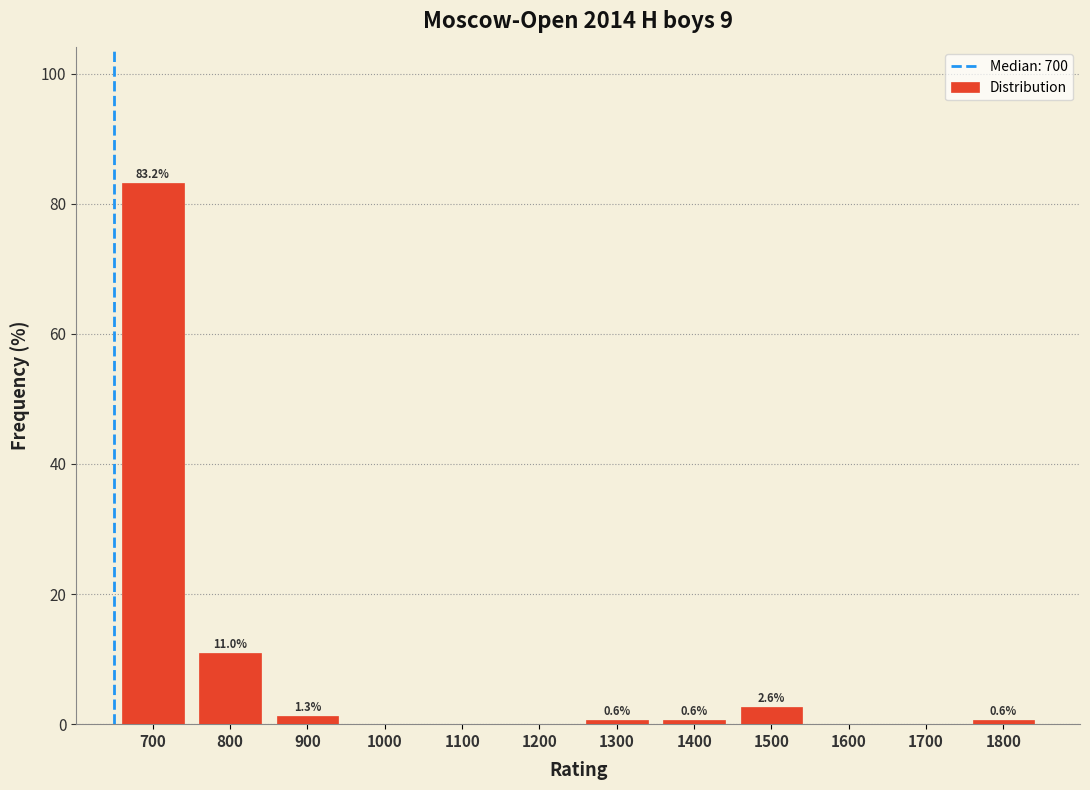

Reading left to right, transcribe all the data shown in this chart.

700=83.2	800=11.0	900=1.3	1000=0.0	1100=0.0	1200=0.0	1300=0.6	1400=0.6	1500=2.6	1600=0.0	1700=0.0	1800=0.6